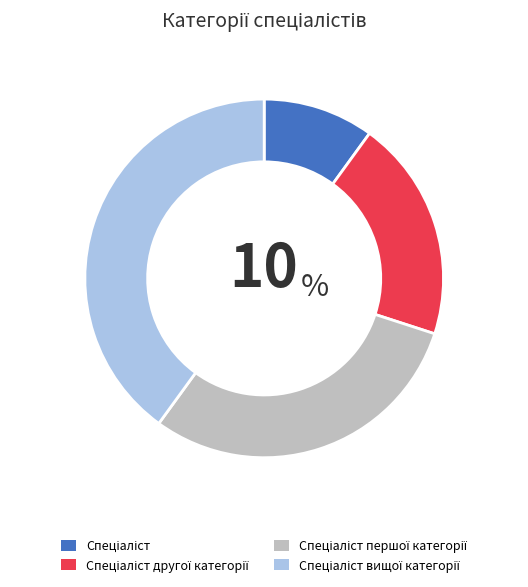

Does any single category account for the majority?

No